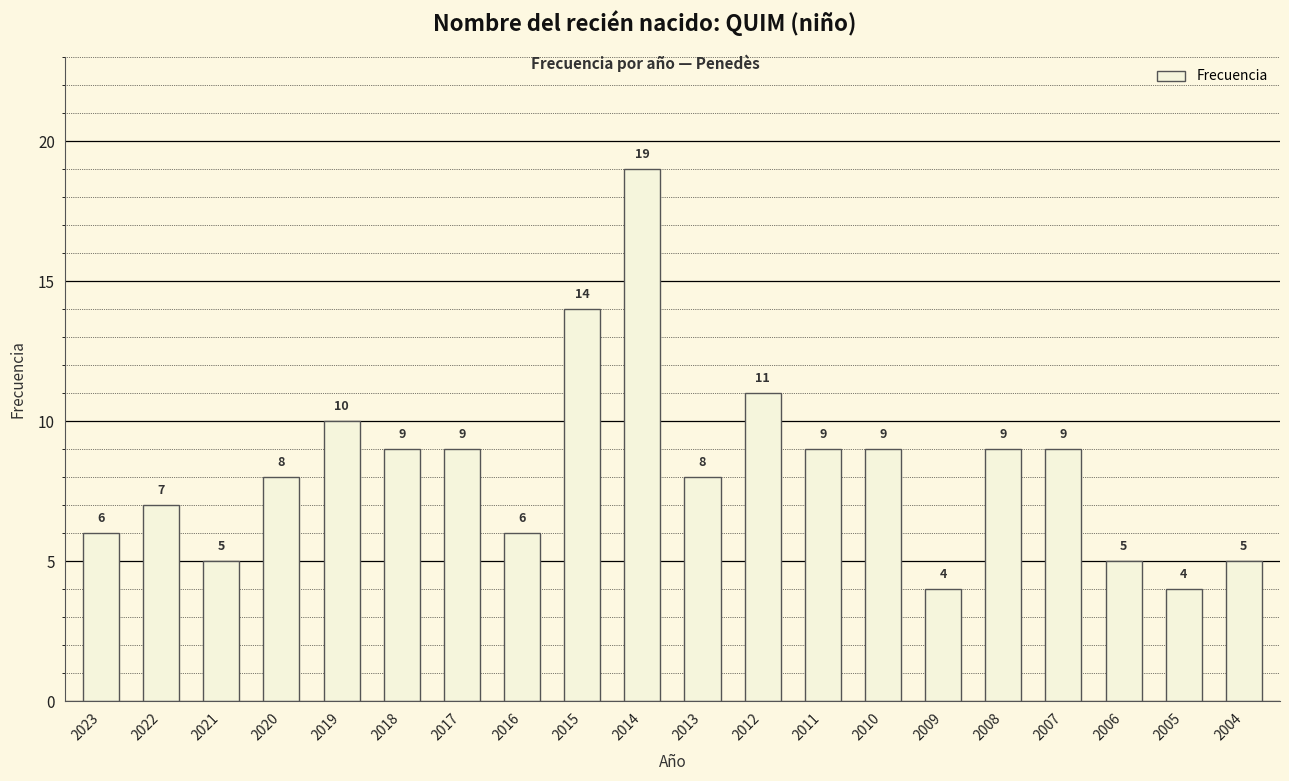

What is the sum of all values?

166